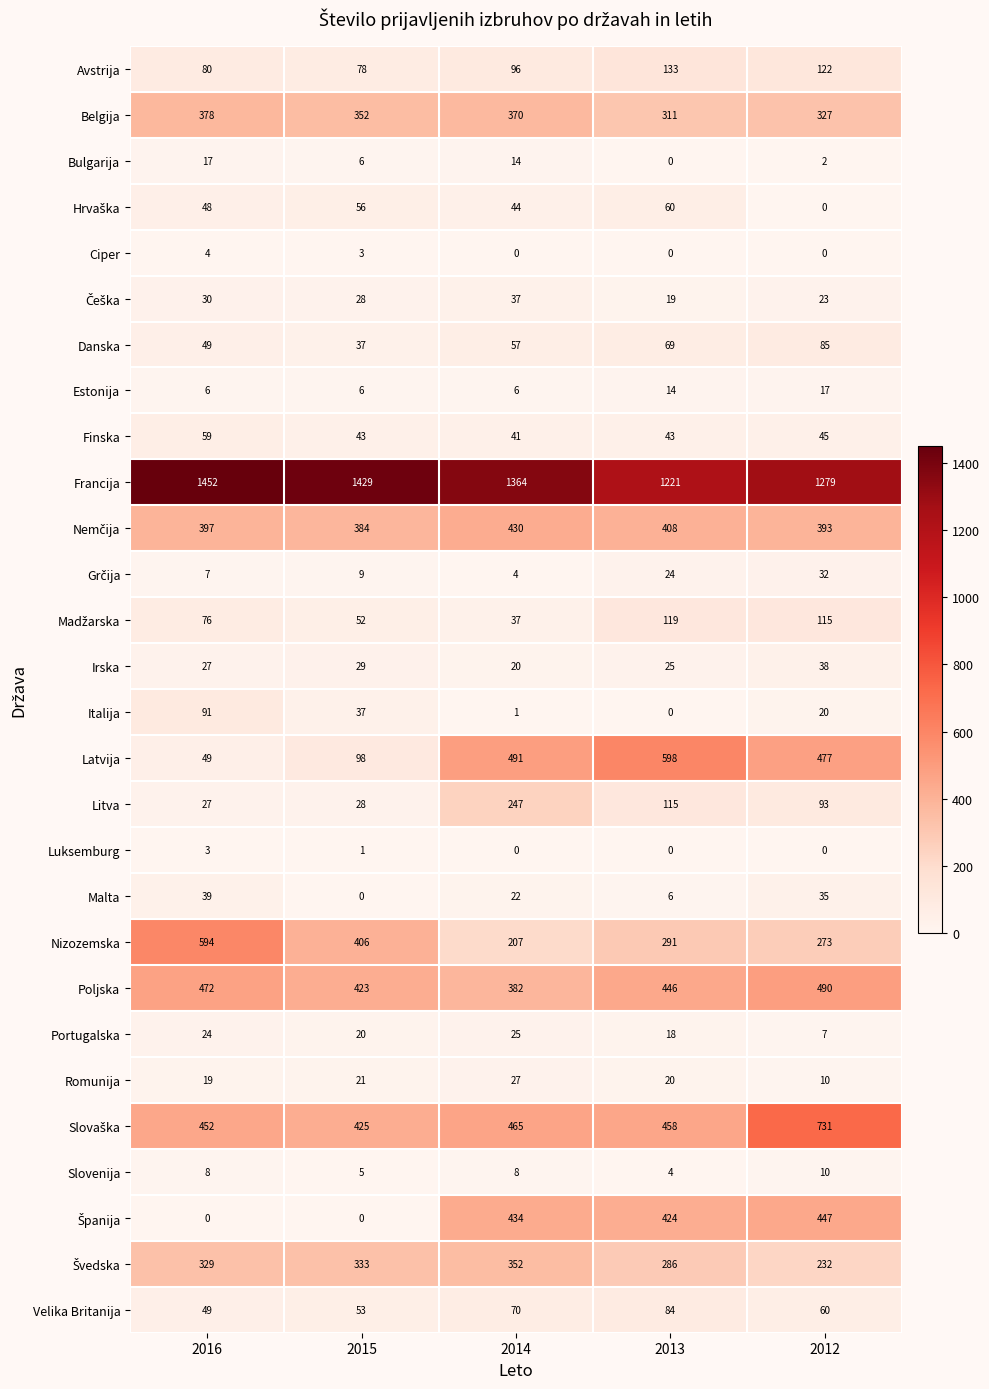

At which category is the sum across all series the highest?

2012